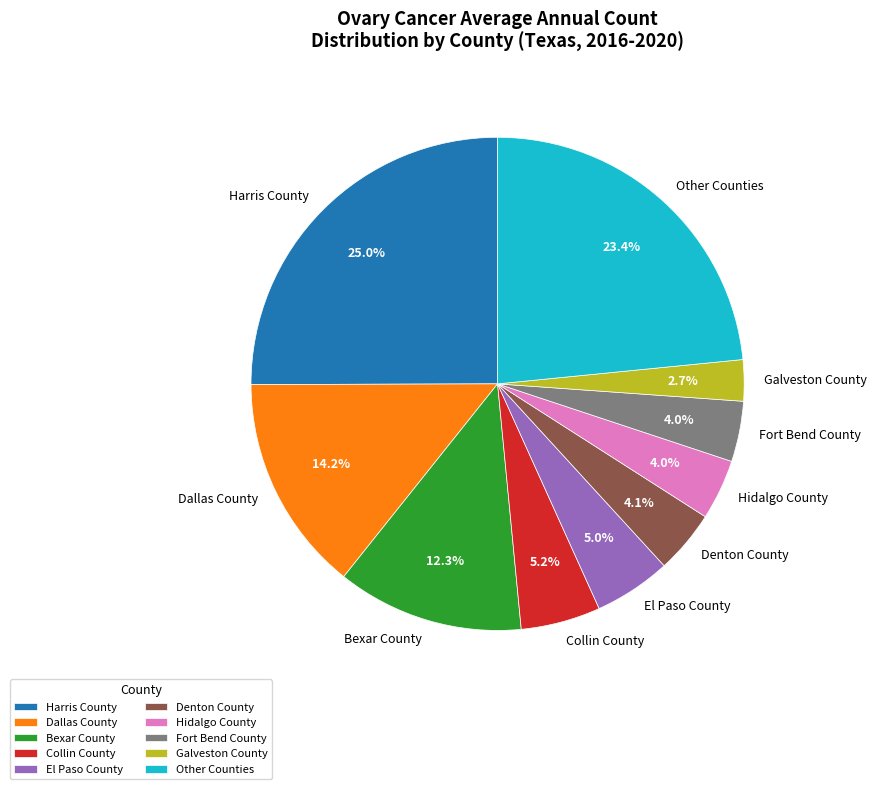

What is the smallest slice in the pie chart?

Galveston County